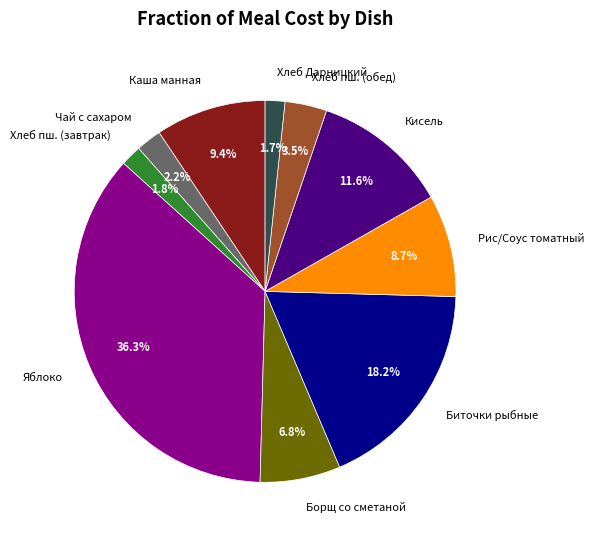

Is Кисель the majority of the pie?

No